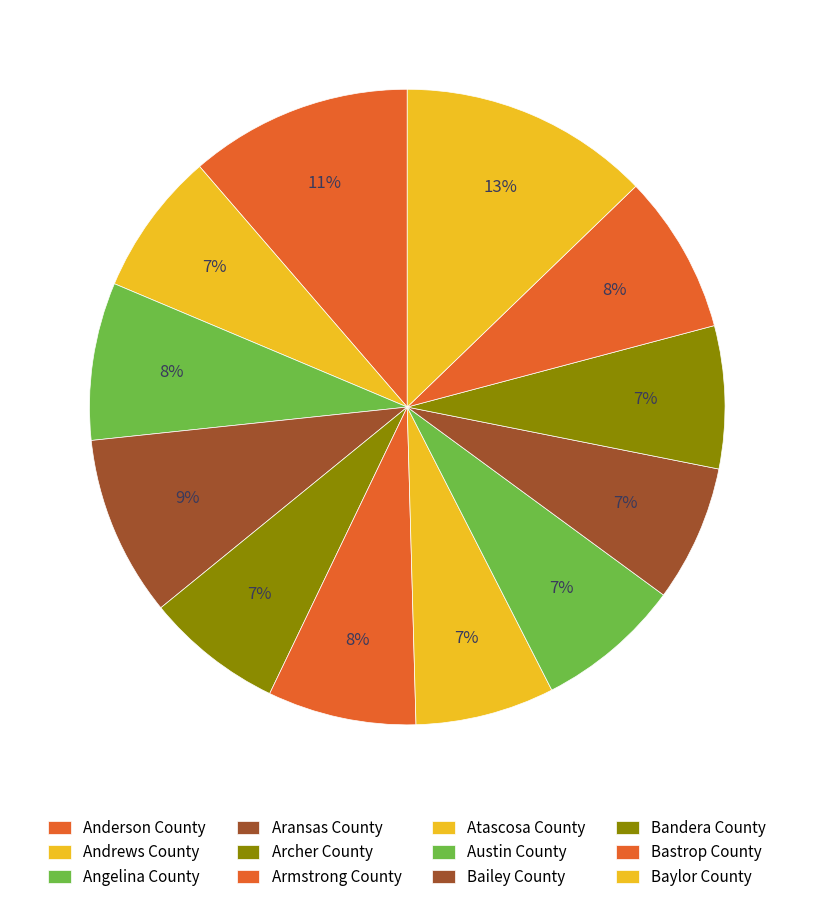

Count the number of slices in the pie.

12